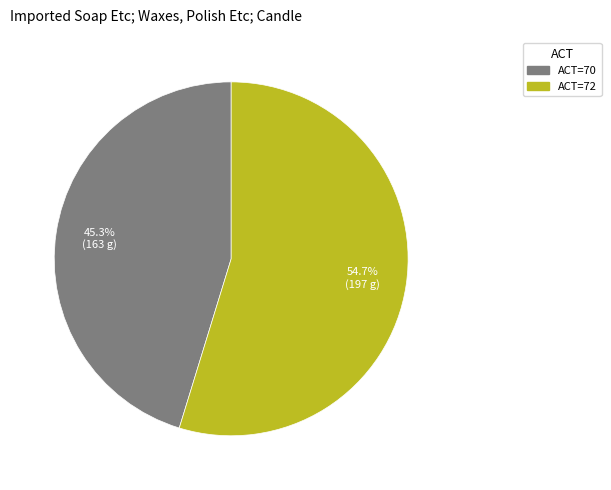

Is there a majority slice in this chart?

Yes